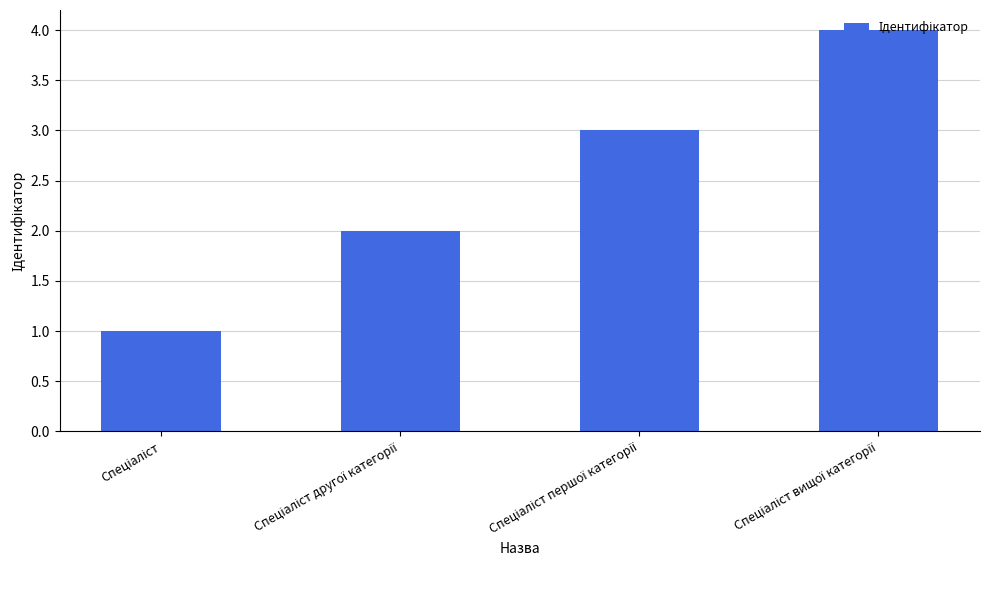

What is the maximum value shown in the chart?

4